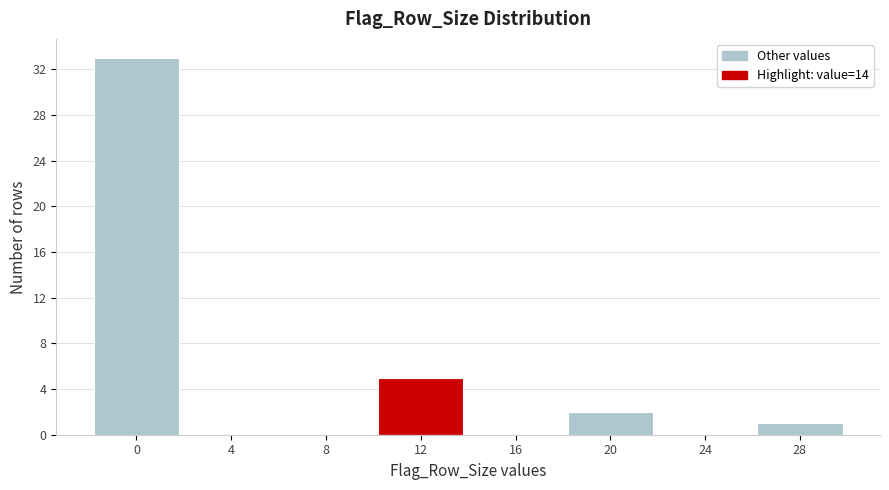

Reading left to right, list all the values displayed in this chart.

0=33	4=0	8=0	12=5	16=0	20=2	24=0	28=1